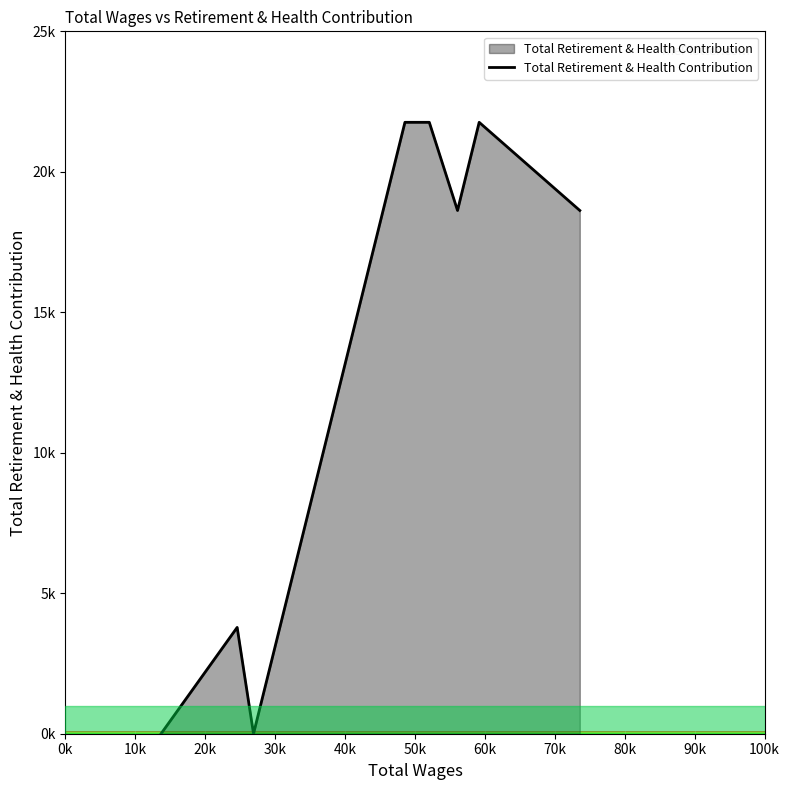

What is the label of the 4th point from the right?

50k